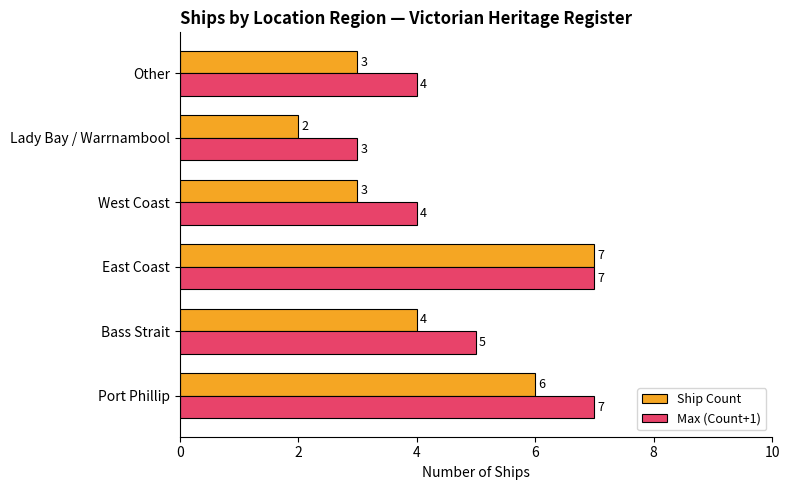

Which series has the largest range (max minus min)?

Ship Count